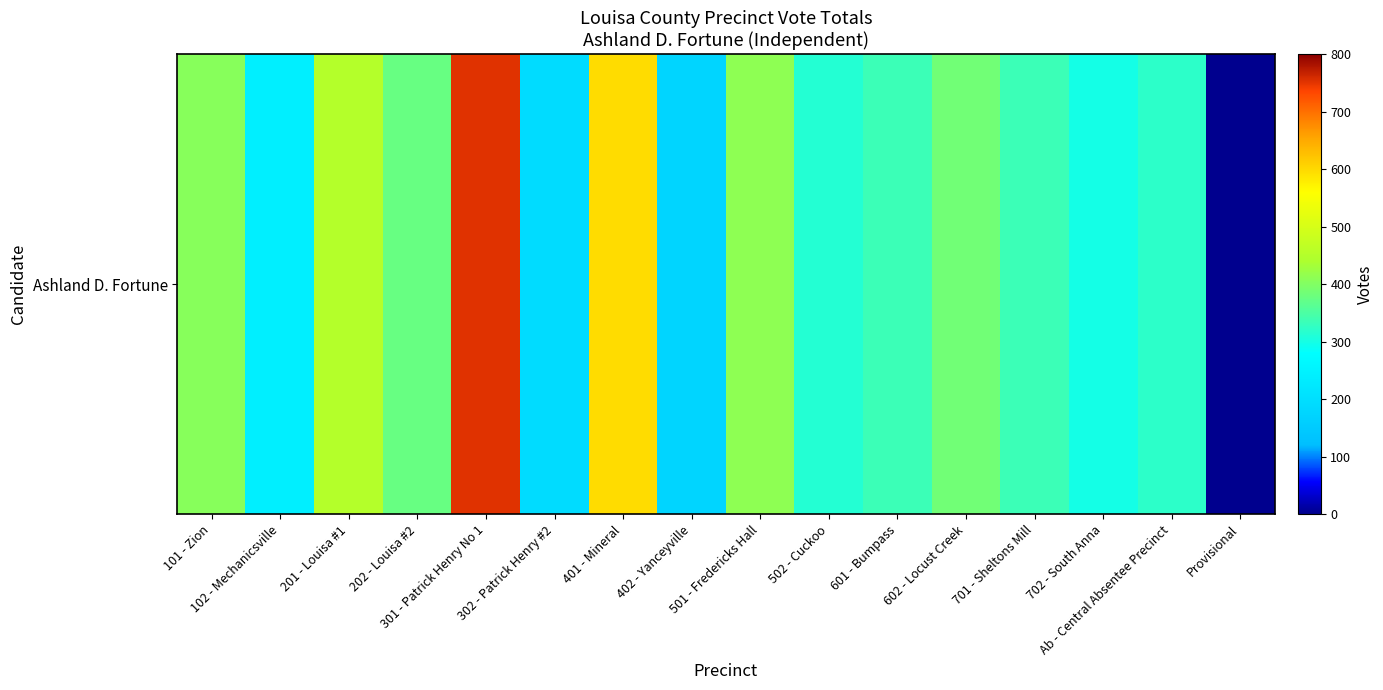

Reading left to right, transcribe all the data shown in this chart.

101 - Zion=406	102 - Mechanicsville=241	201 - Louisa #1=451	202 - Louisa #2=376	301 - Patrick Henry No 1=752	302 - Patrick Henry #2=193	401 - Mineral=596	402 - Yanceyville=177	501 - Fredericks Hall=412	502 - Cuckoo=313	601 - Bumpass=335	602 - Locust Creek=385	701 - Sheltons Mill=335	702 - South Anna=299	Ab - Central Absentee Precinct=321	Provisional=3